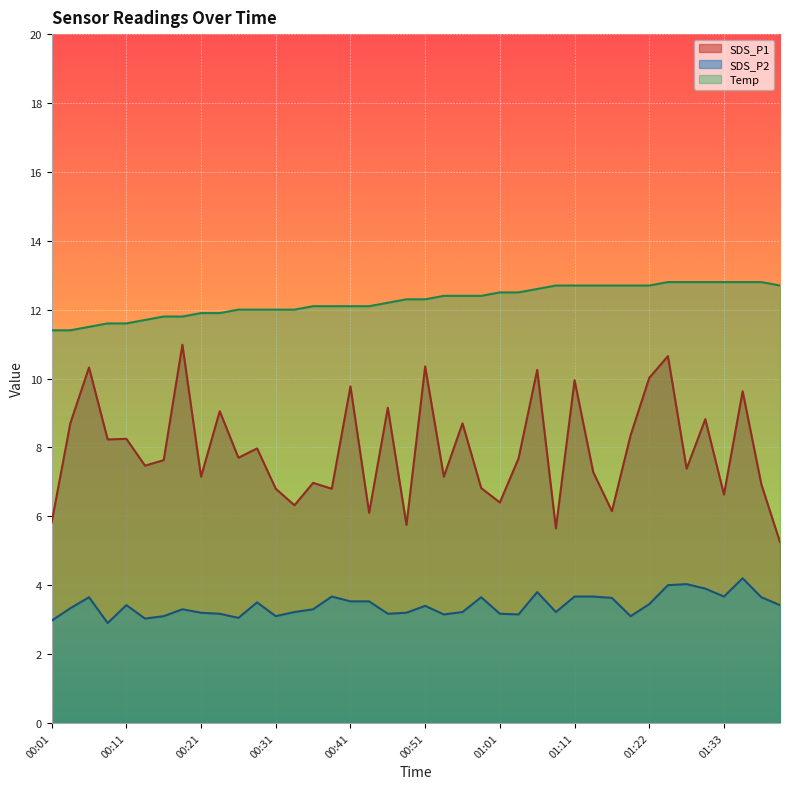

List the series in order of their peak value, highest first.

Temp, SDS_P1, SDS_P2